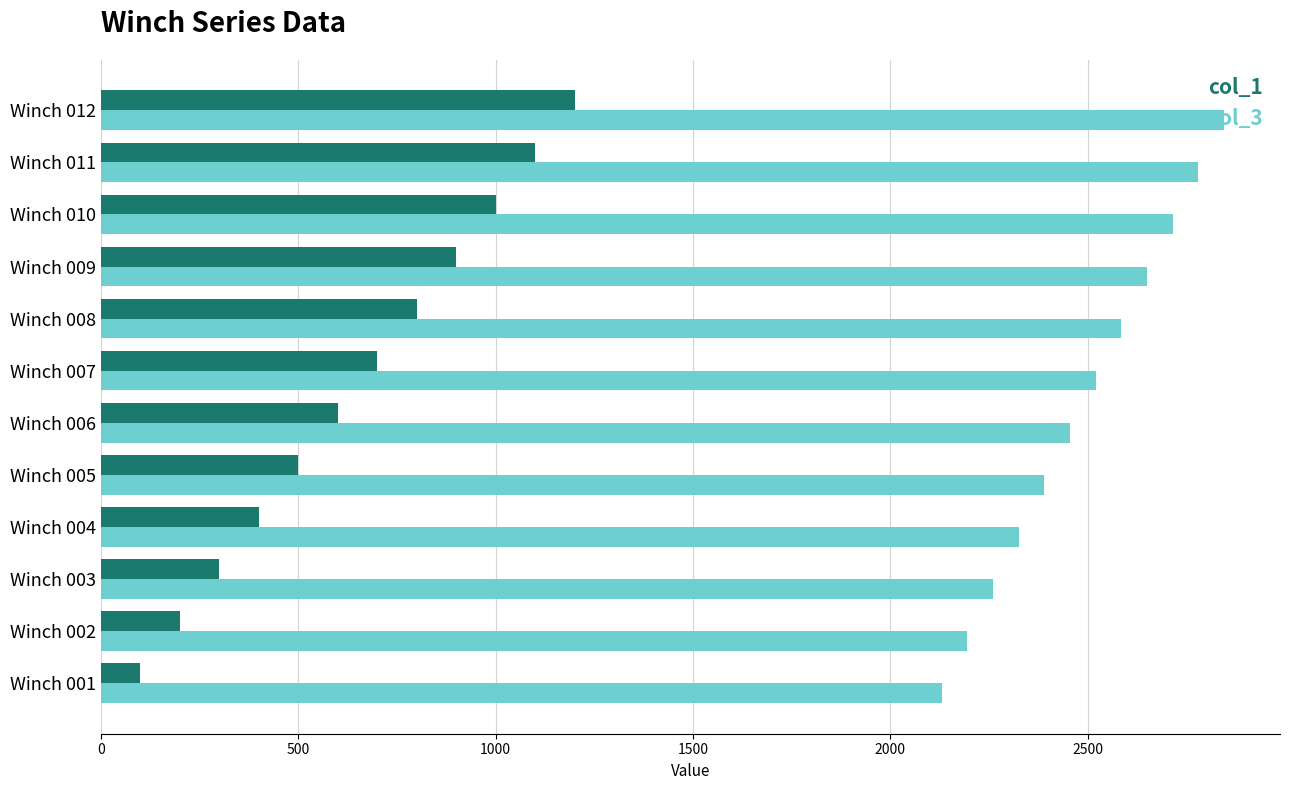

What is the average value of the col_1 series?

650